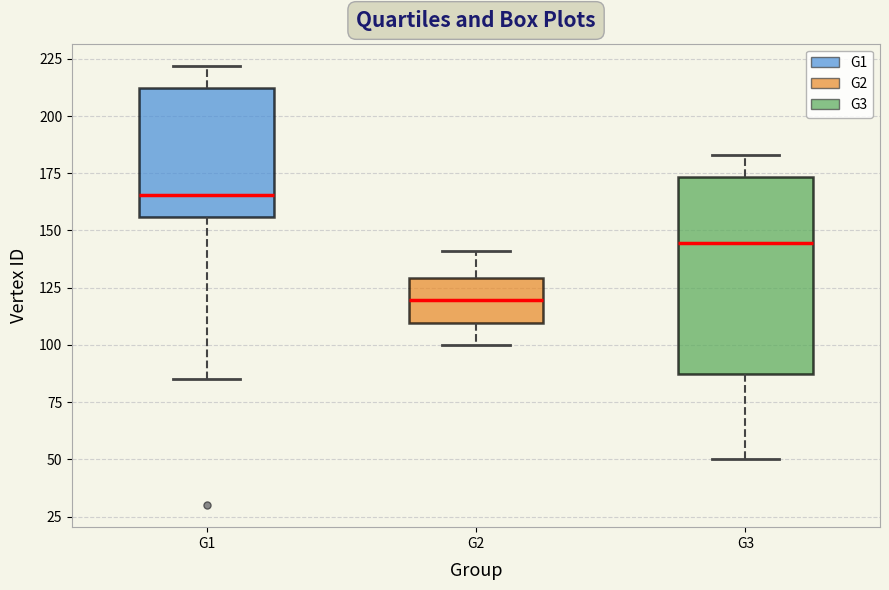

Where does the upper whisker of the box for G1 end on the y-axis? The values are not printed on the chart, so give them approximately, as read against the axis.

220